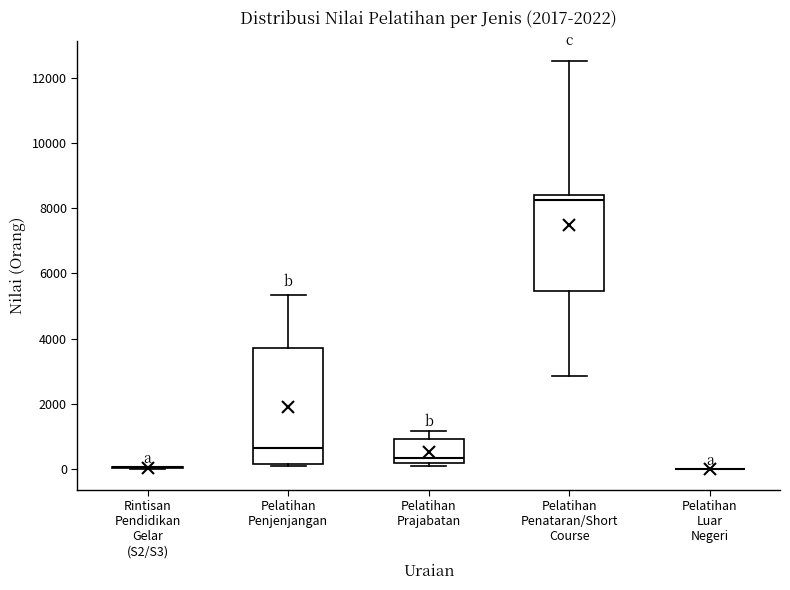

Reading left to right, read every box against the y-axis: the position of its median line, the range the box covers, and the ends of its whiskers. The values are not printed on the chart, so give them approximately, as read against the axis.

Rintisan Pendidikan Gelar (S2/S3): box collapsed to a line at 0, whiskers 0 to 0
Pelatihan Penjenjangan: median 600, box 200 to 3800, whiskers 0 to 5400
Pelatihan Prajabatan: median 400, box 200 to 1000, whiskers 200 (just below the box's lower edge) to 1200
Pelatihan Penataran/Short Course: median 8200, box 5400 to 8400, whiskers 2800 to 12600
Pelatihan Luar Negeri: box collapsed to a line at 0, whiskers 0 to 0